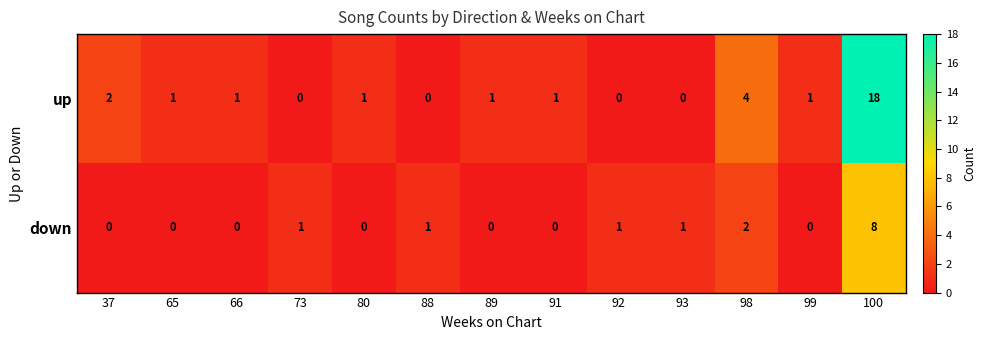

At which category is the sum across all series the highest?

100